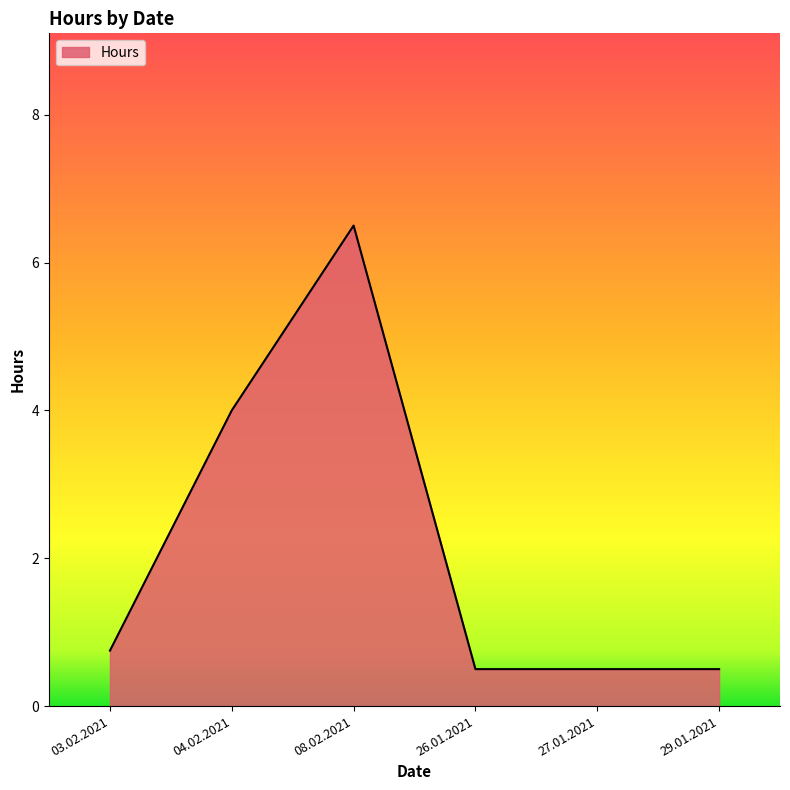

True or false: the data shows 0.5 at 27.01.2021.

True